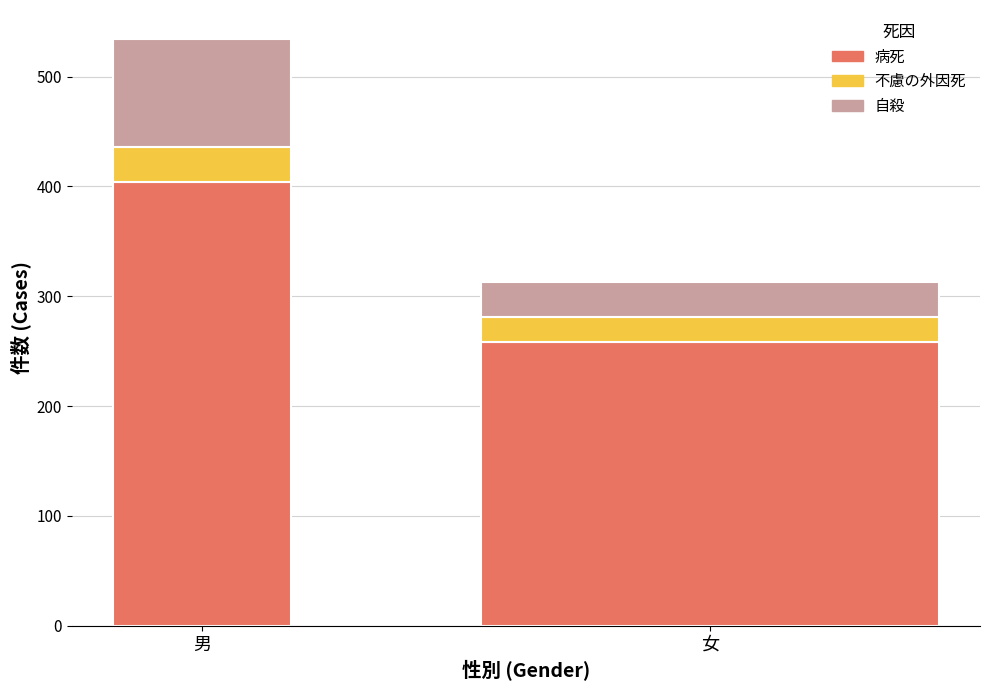

What is the sum of the 自殺 values at 女 and 男?

130